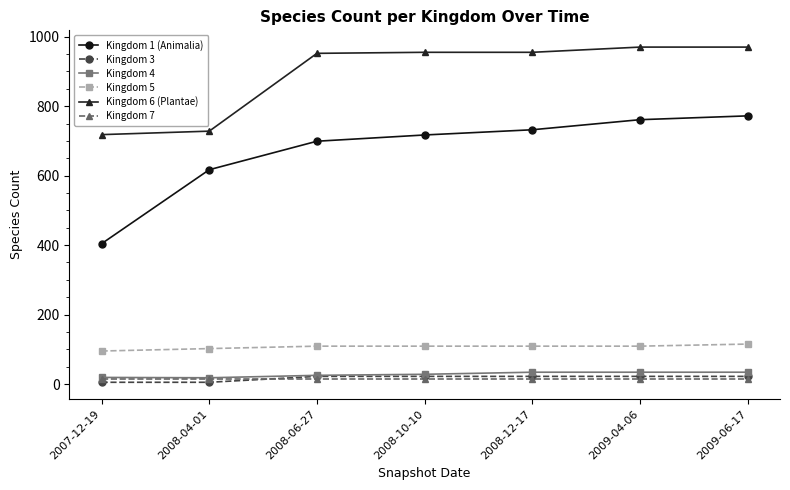

Is it true that Kingdom 5 equals 151 at 2008-06-27?

False